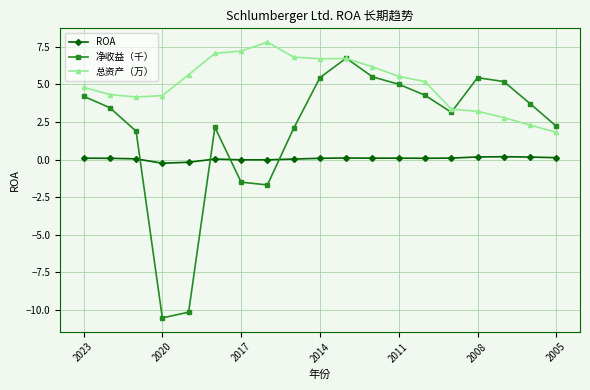

After their last crossing, which series has the higher values: ROA or 净收益（千）?

净收益（千）